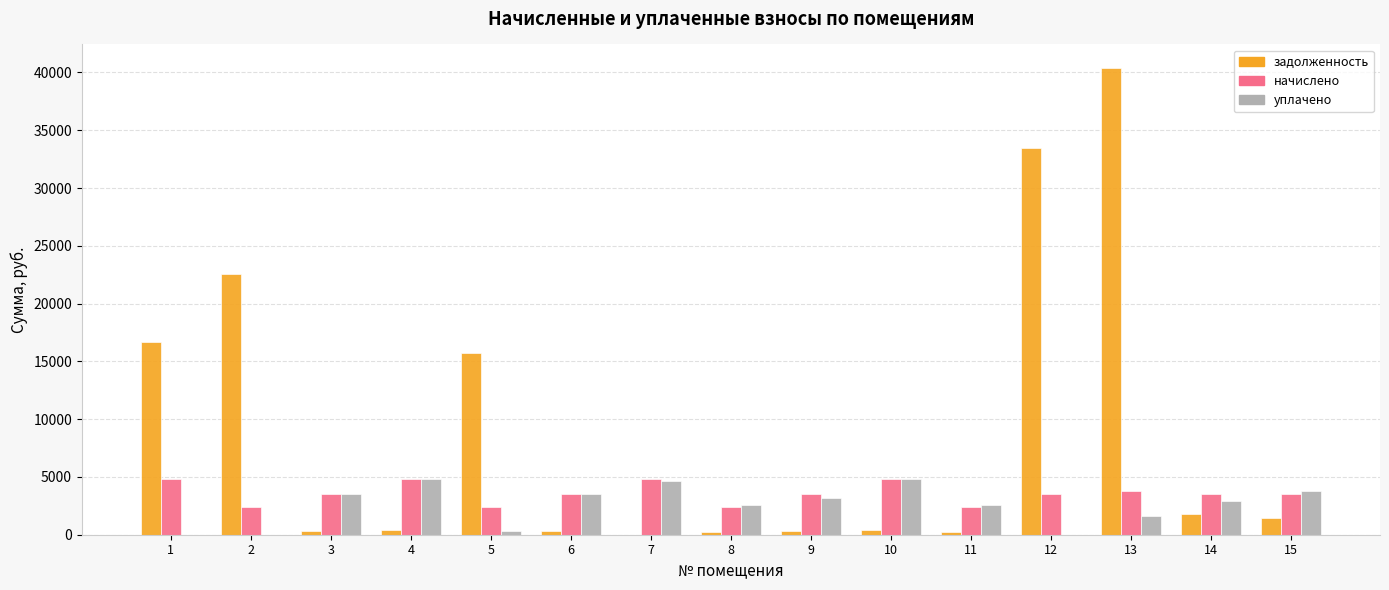

At which category is the sum across all series the highest?

13